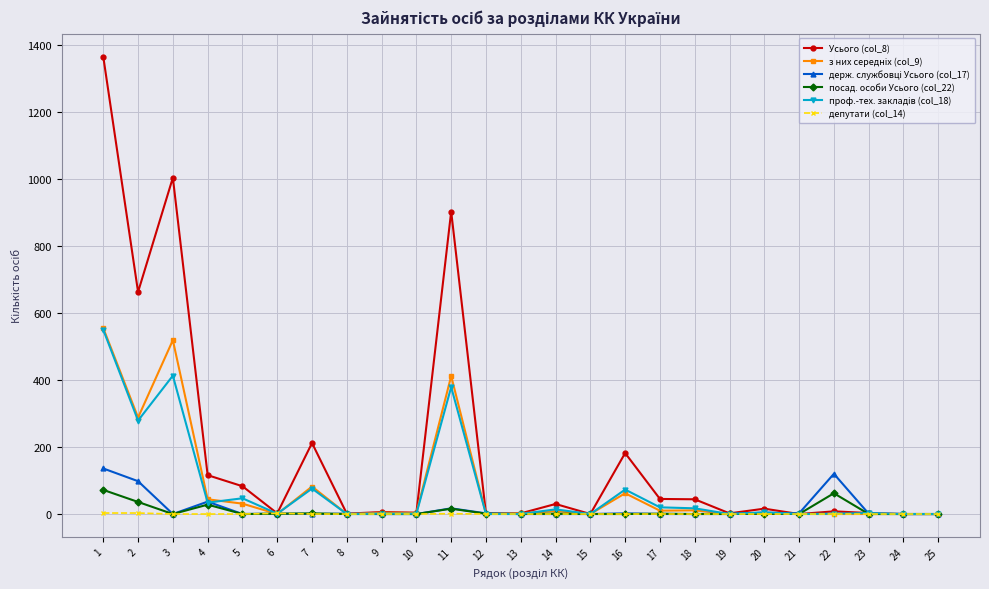

Which series has the largest total across all categories?

Усього (col_8)